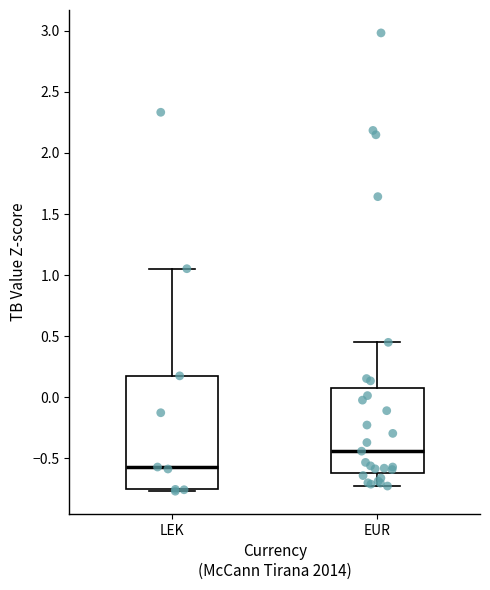

Reading left to right, read every box against the y-axis: the position of its median line, the range the box covers, and the ends of its whiskers. The values are not printed on the chart, so give them approximately, as read against the axis.

LEK: median -0.55, box -0.75 to 0.20, whiskers -0.75 to 1.05
EUR: median -0.45, box -0.60 to 0.05, whiskers -0.75 to 0.45